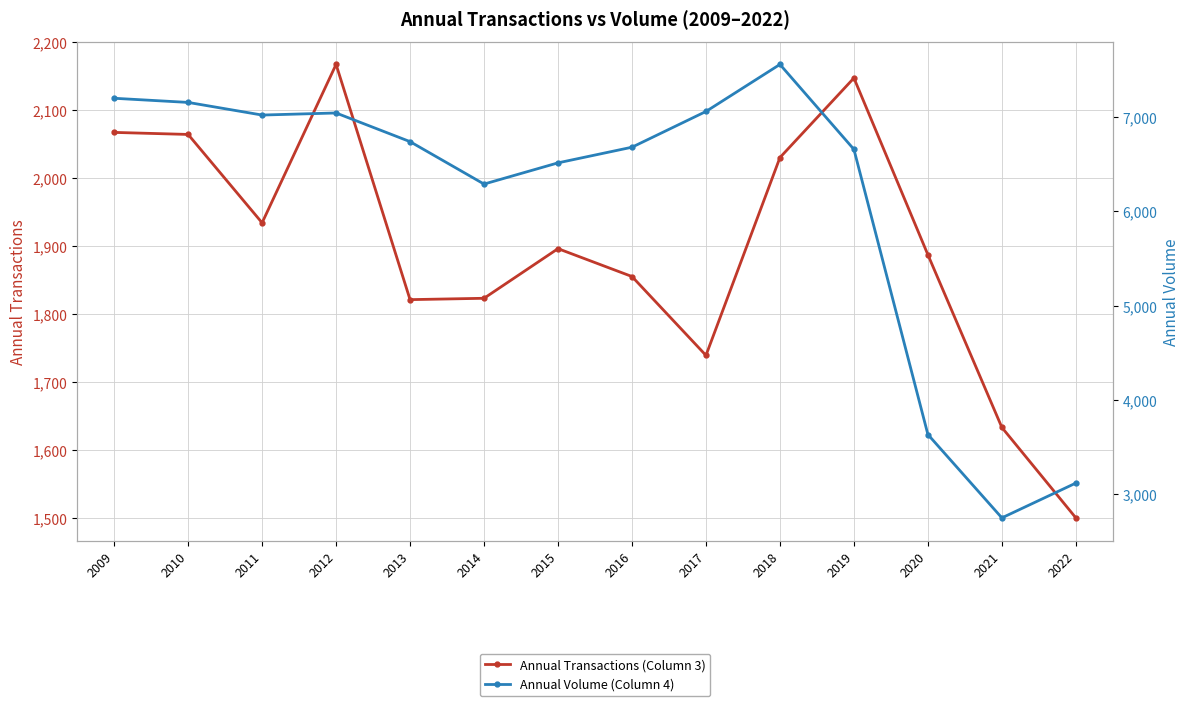

Which series has the largest range (max minus min)?

Annual Volume (Column 4)